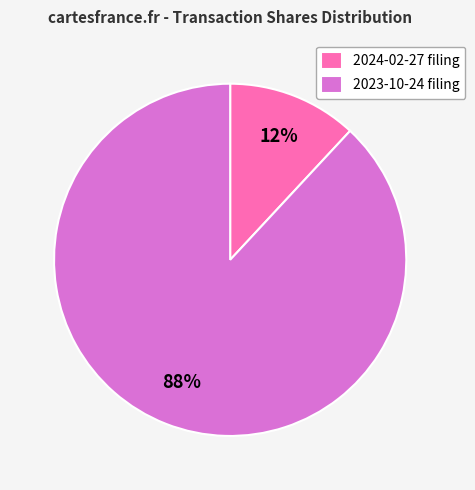

Does any single category account for the majority?

Yes